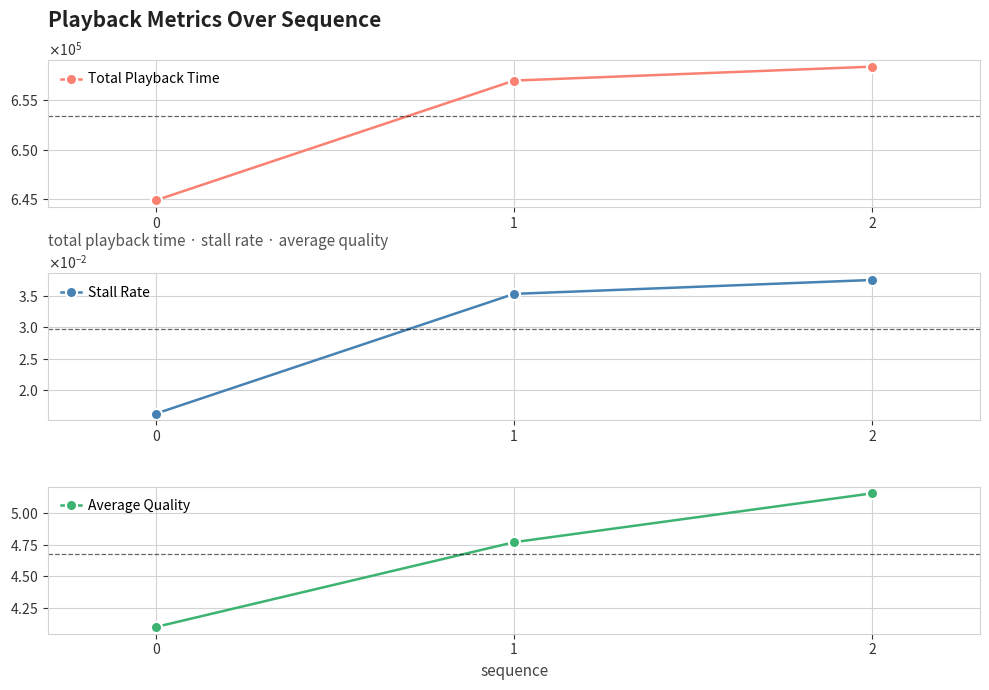

The value of Total Playback Time at 1 is 1130798.0. True or false?

False